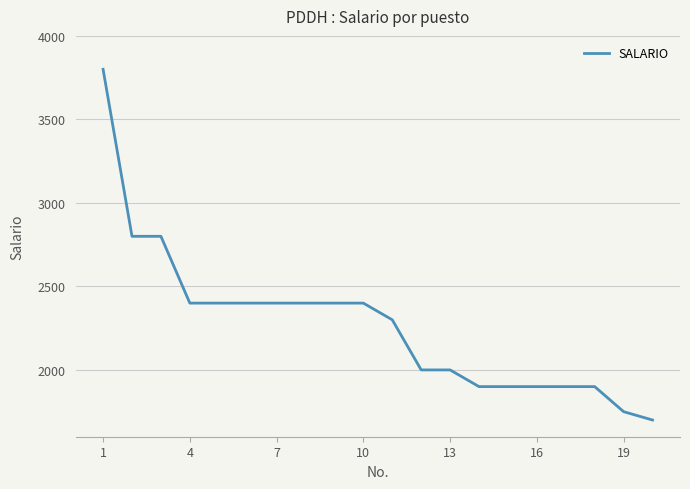

Reading left to right, extract all data points from this chart.

3800	2800	2800	2400	2400	2400	2400	2400	2400	2400	2300	2000	2000	1900	1900	1900	1900	1900	1750	1700